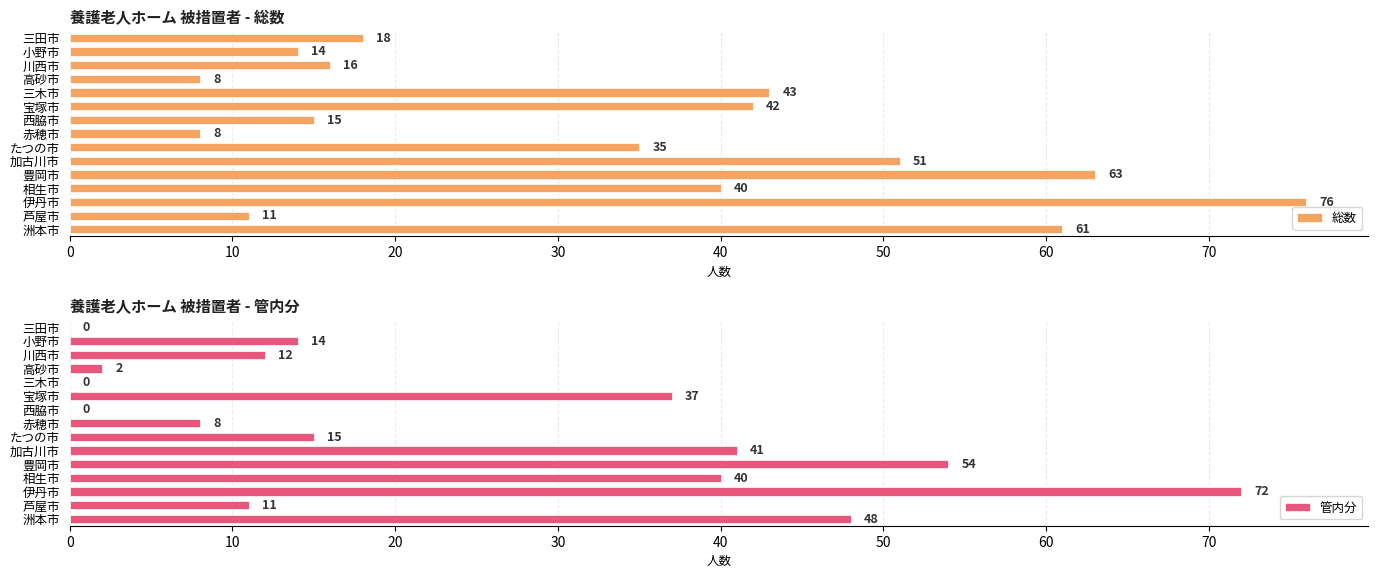

Which series has the largest total across all categories?

総数